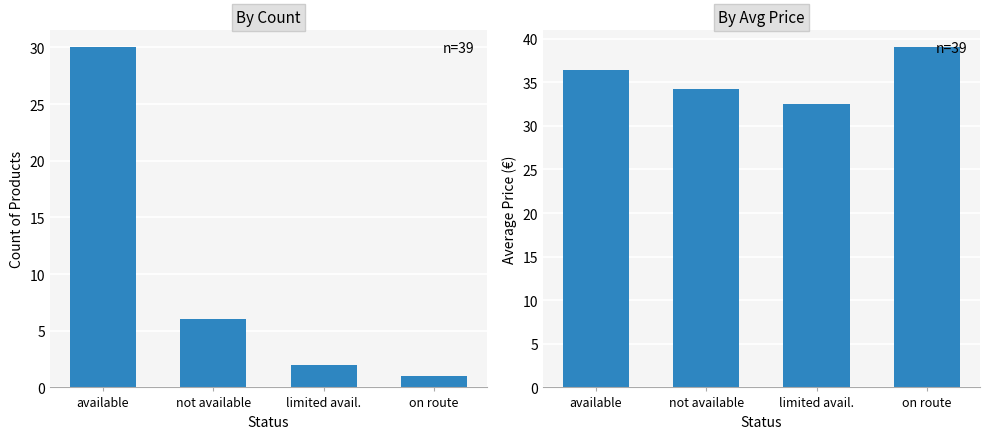

How many data points does each series have?

4